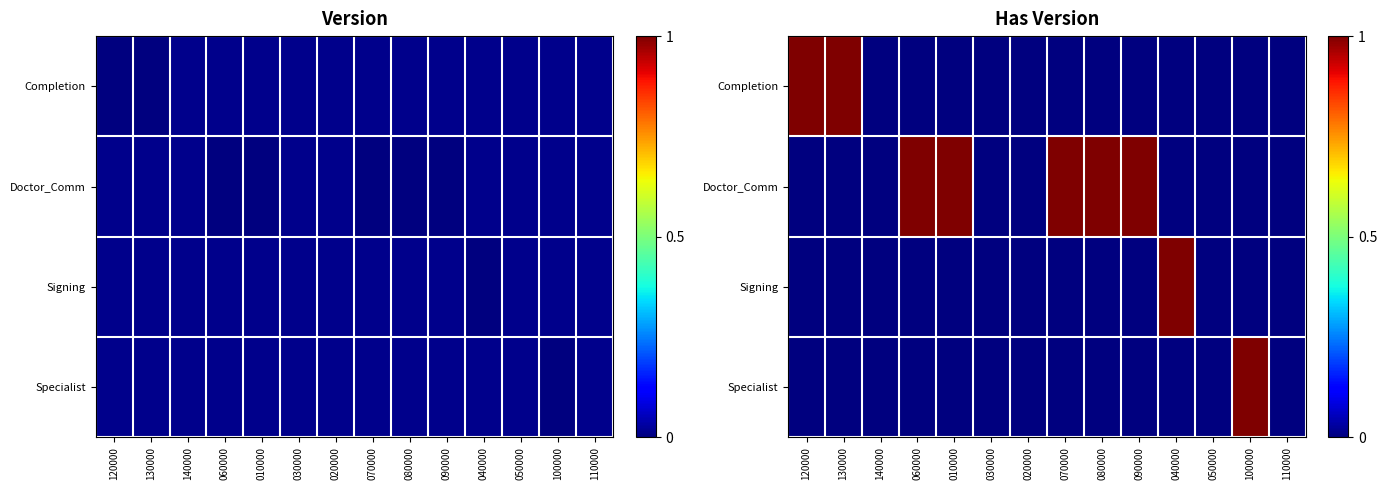

The value of Specialist at 140000 is -1. True or false?

False